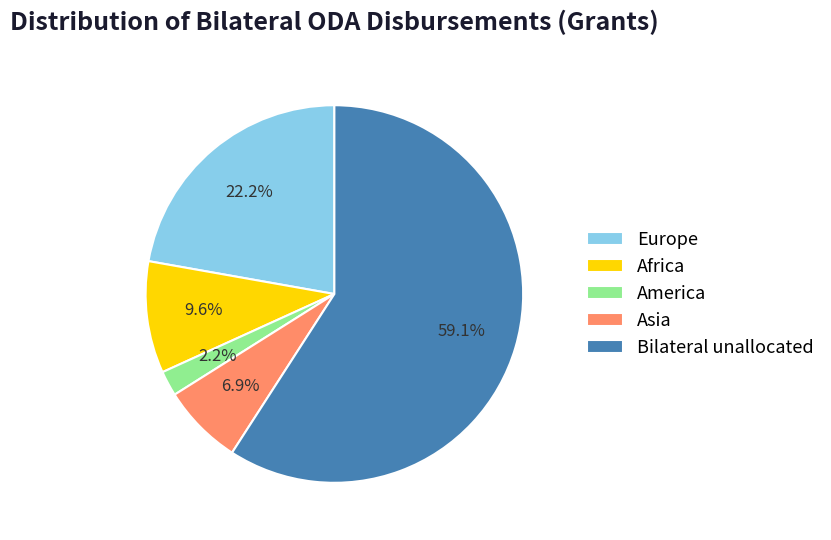

How many slices are in this pie chart?

5